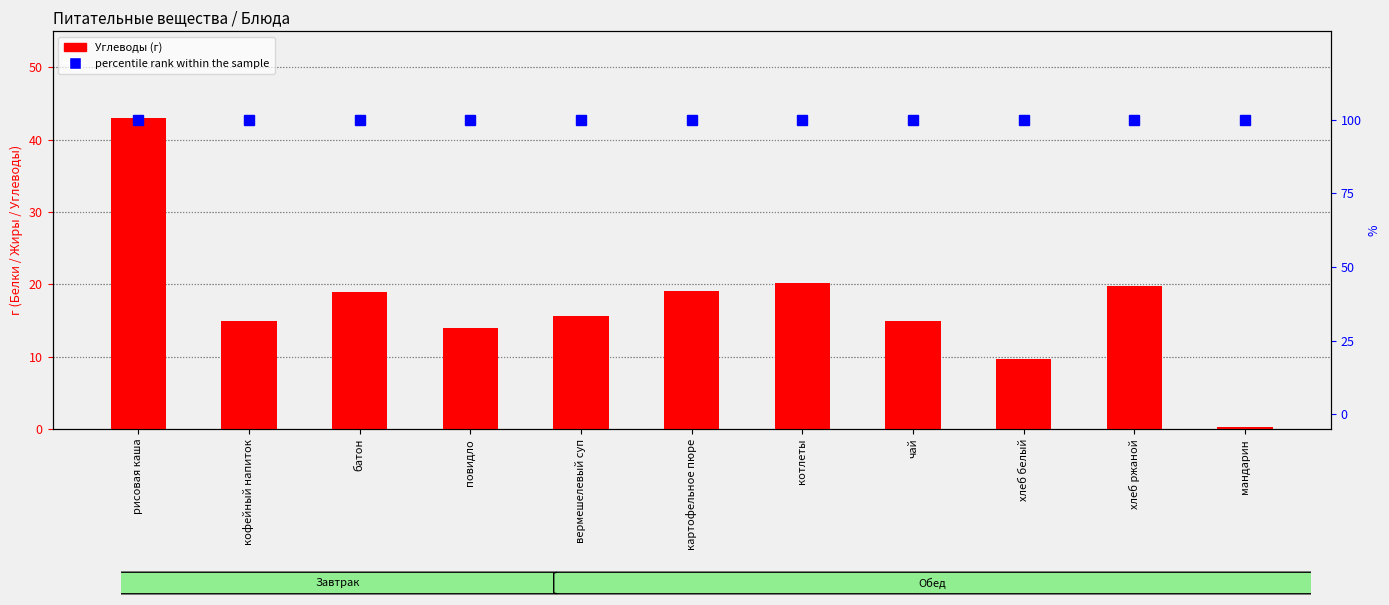

List the series in order of their overall mean, lowest first.

Углеводы, percentile rank within the sample